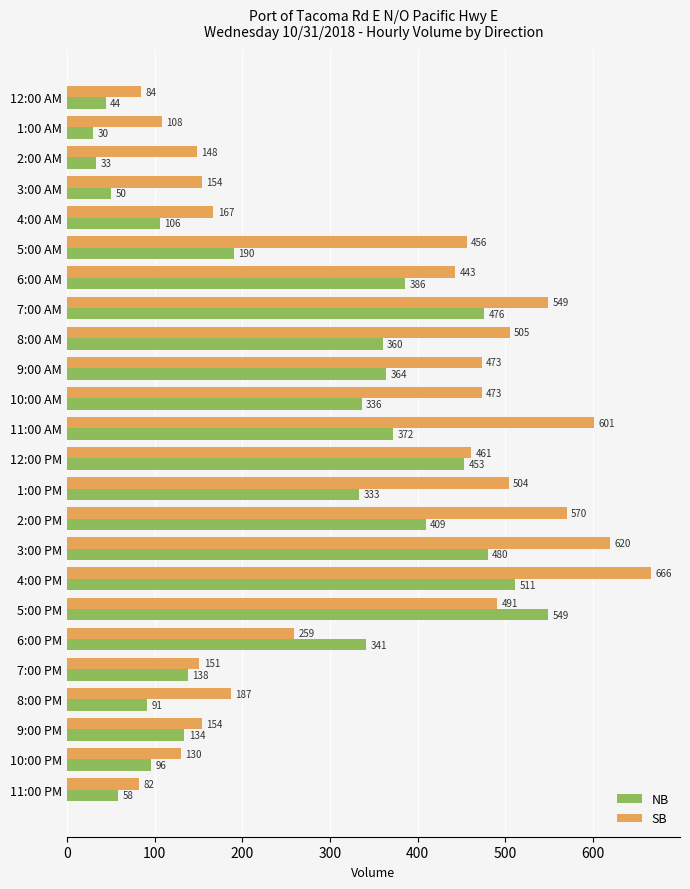

What is the difference between the maximum and second lowest values in the NB series?

516